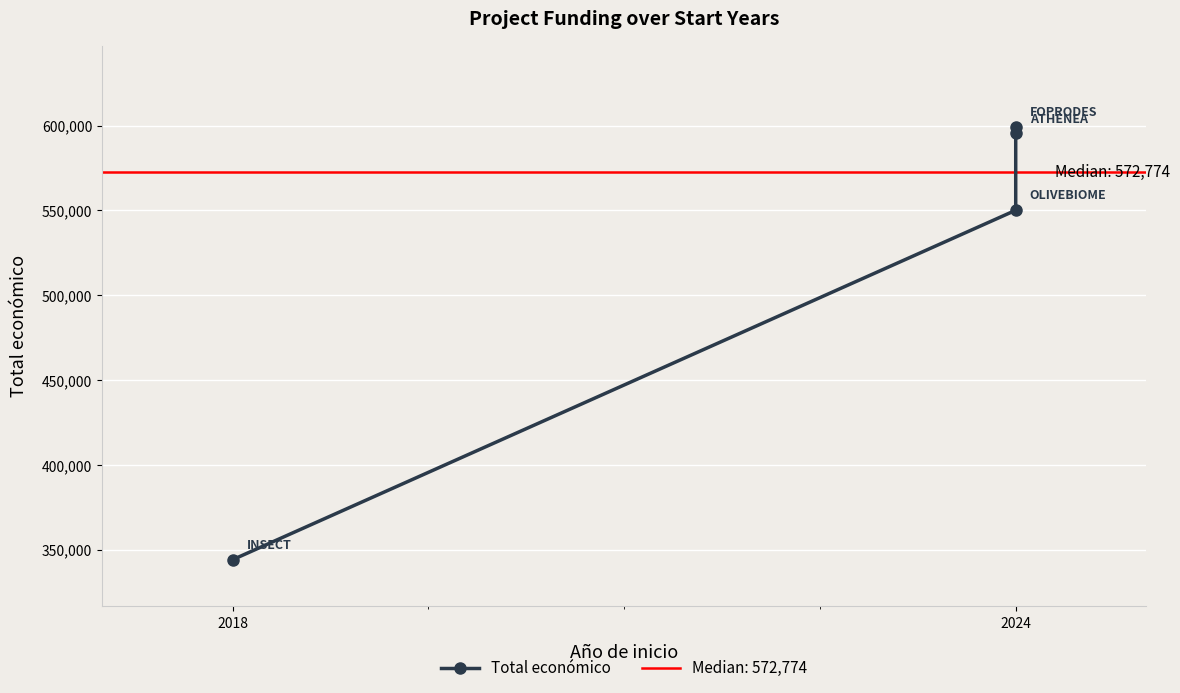

Is it true that the value at 2024 is 550111?

True